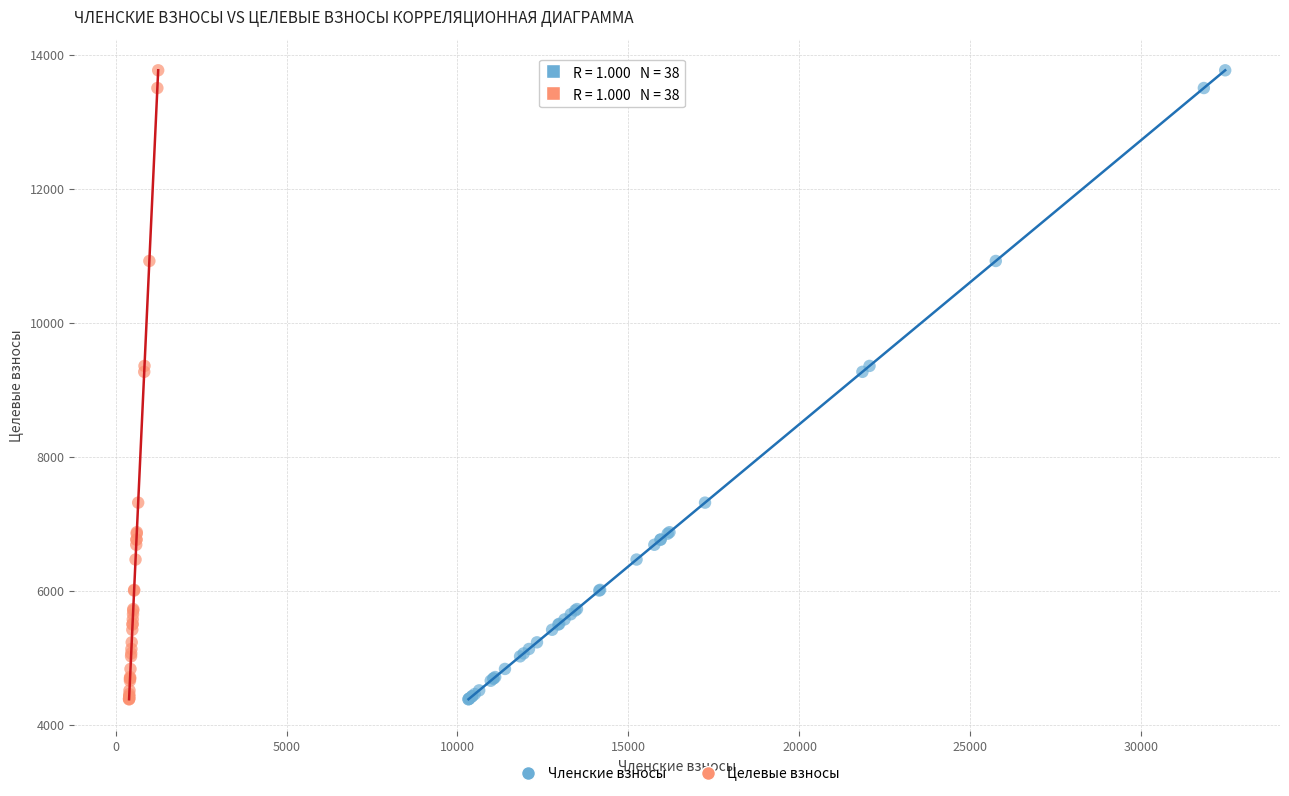

What are all the series names shown in the legend?

Членские взносы, Целевые взносы